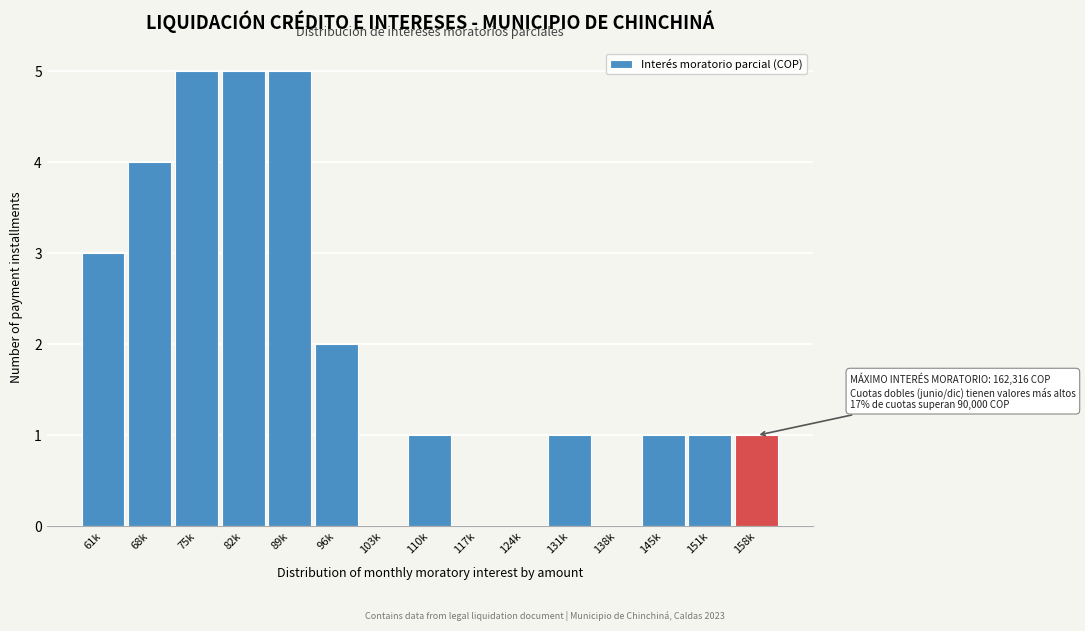

Reading left to right, what are all the values shown in this chart?

61k=3	68k=4	75k=5	82k=5	89k=5	96k=2	103k=0	110k=1	117k=0	124k=0	131k=1	138k=0	145k=1	151k=1	158k=1